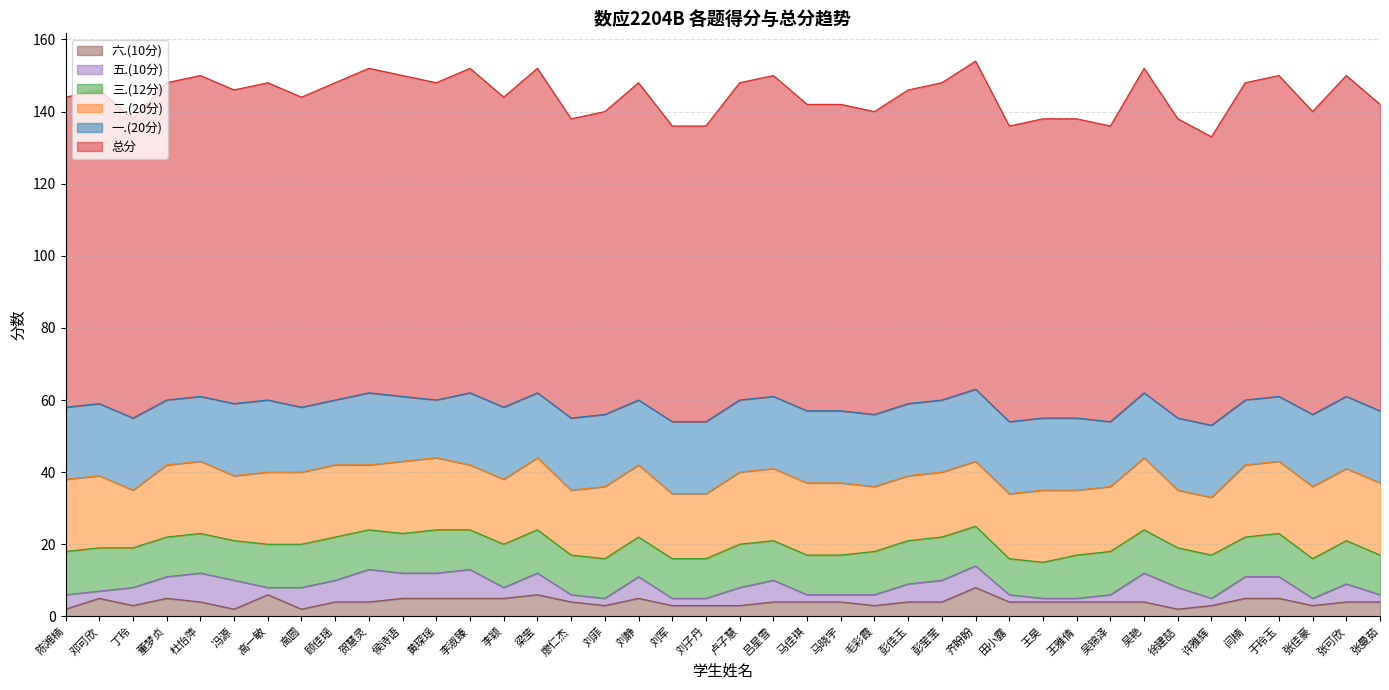

List the labels in order of 总分 value, smallest first.

许雅辉, 刘军, 刘子丹, 田小露, 吴锦泽, 丁玲, 廖仁杰, 王昊, 王雅倩, 徐建喆, 刘菲, 毛彩霞, 张佳豪, 马佳琪, 马晓宇, 张曼茹, 陈湘楠, 高圆, 李颖, 邓可欣, 冯源, 彭佳玉, 董梦贞, 高一敏, 顾佳瑶, 黄琛瑶, 刘静, 卢子慧, 彭莹莹, 闫楠, 杜怡萍, 侯诗语, 吕星雪, 于玲玉, 张可欣, 贺慧灵, 李淑臻, 梁莹, 吴艳, 齐盼盼